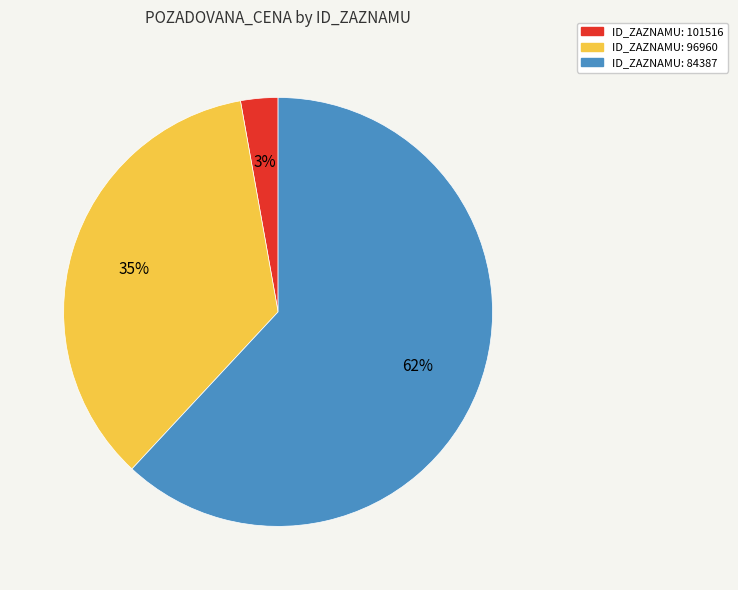

To the nearest percent, what is the difference between the largest and smallest slice percentages?

59%